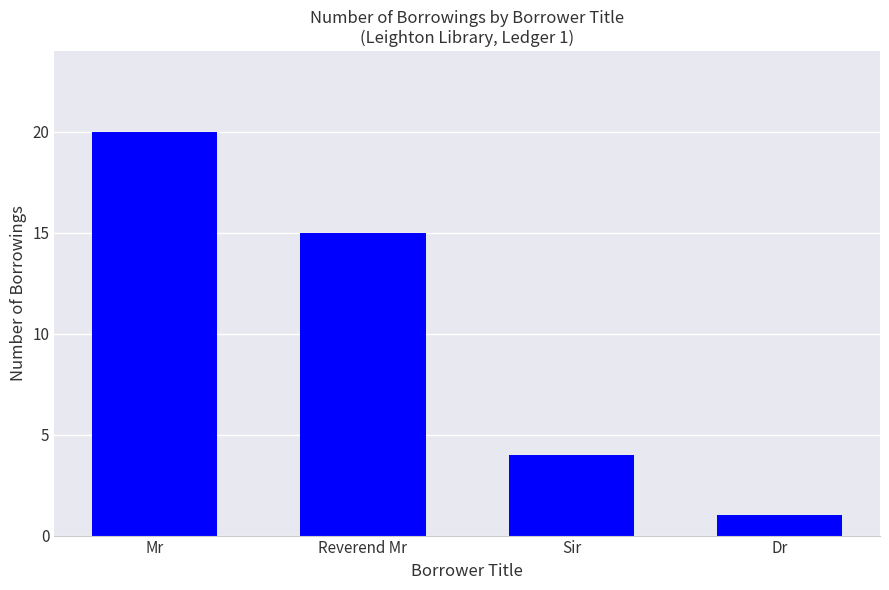

What is the label of the 1st bar from the right?

Dr